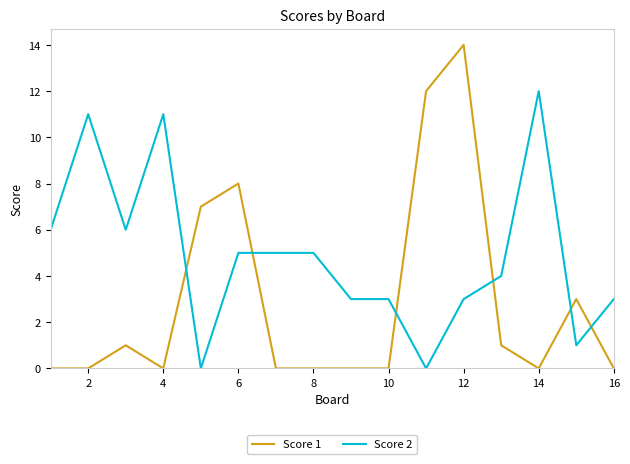

Which series has the widest spread of values?

Score 1